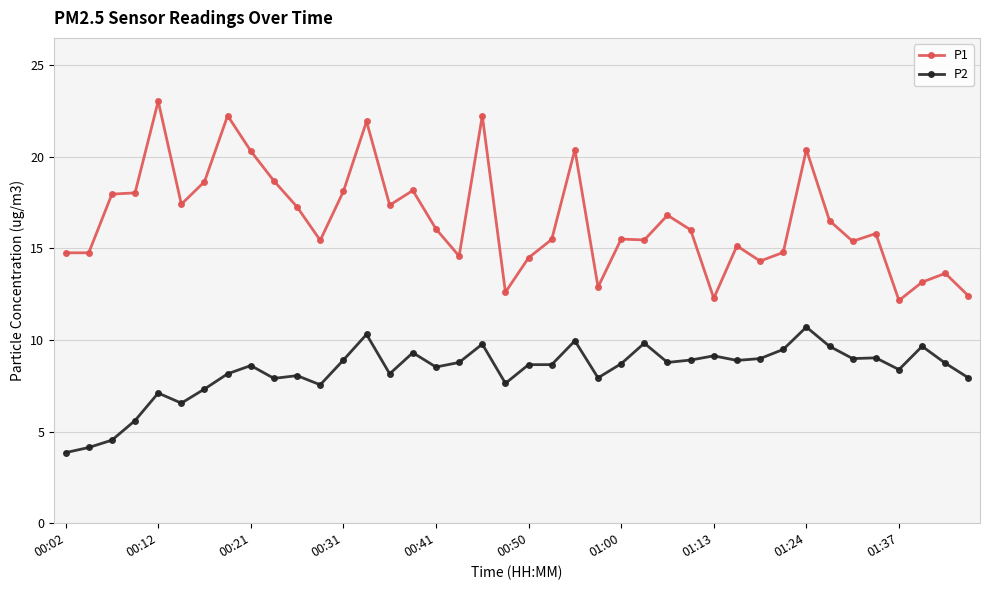

What is the smallest value displayed?

3.9